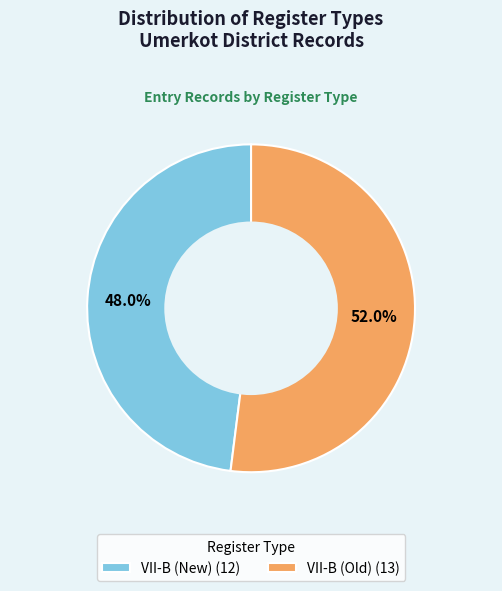

What is the largest slice in the pie chart?

VII-B (Old)